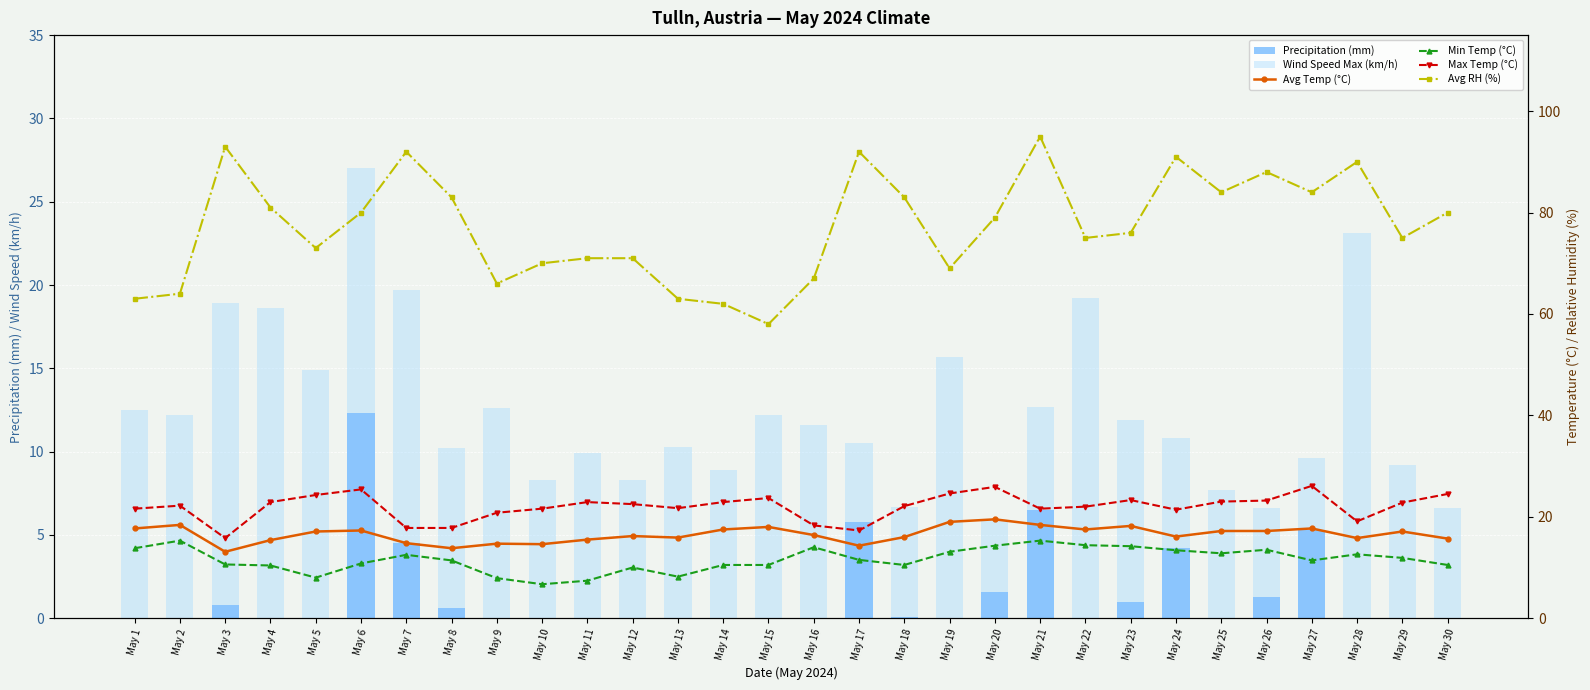

Is it true that Avg RH (%) equals 83.0 at May 8?

True